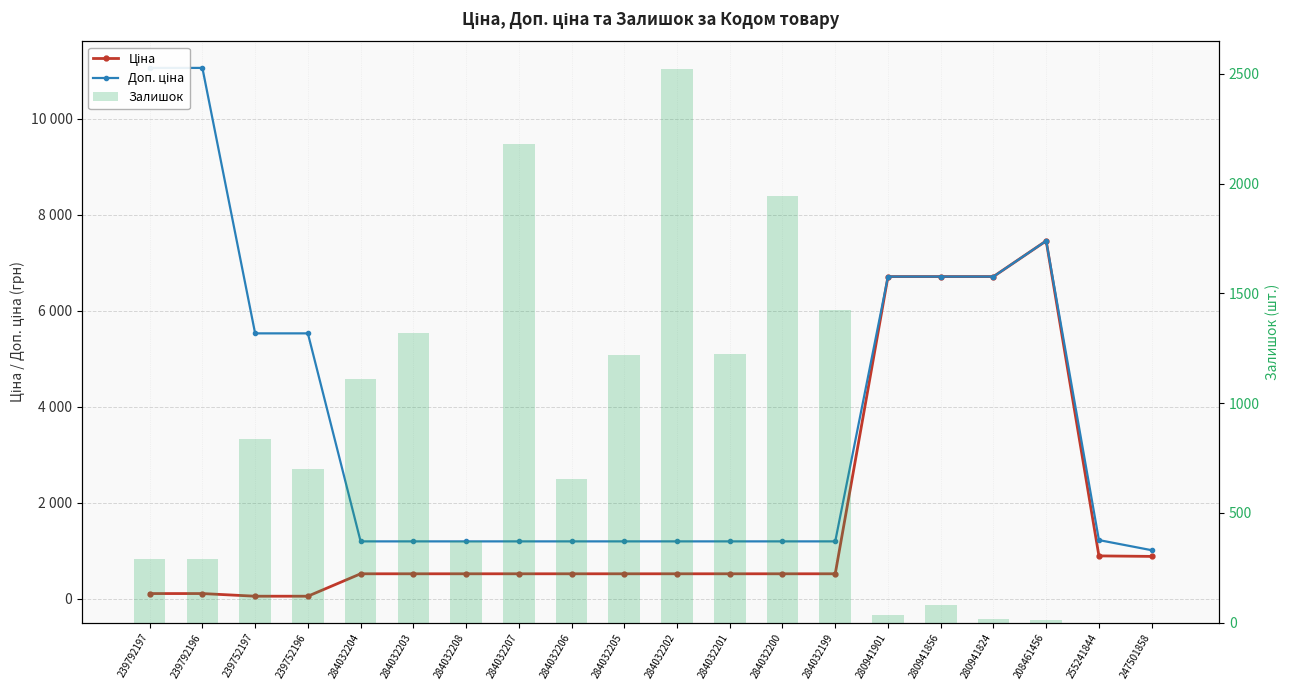

What is the sum of all Доп. ціна values?

74957.1